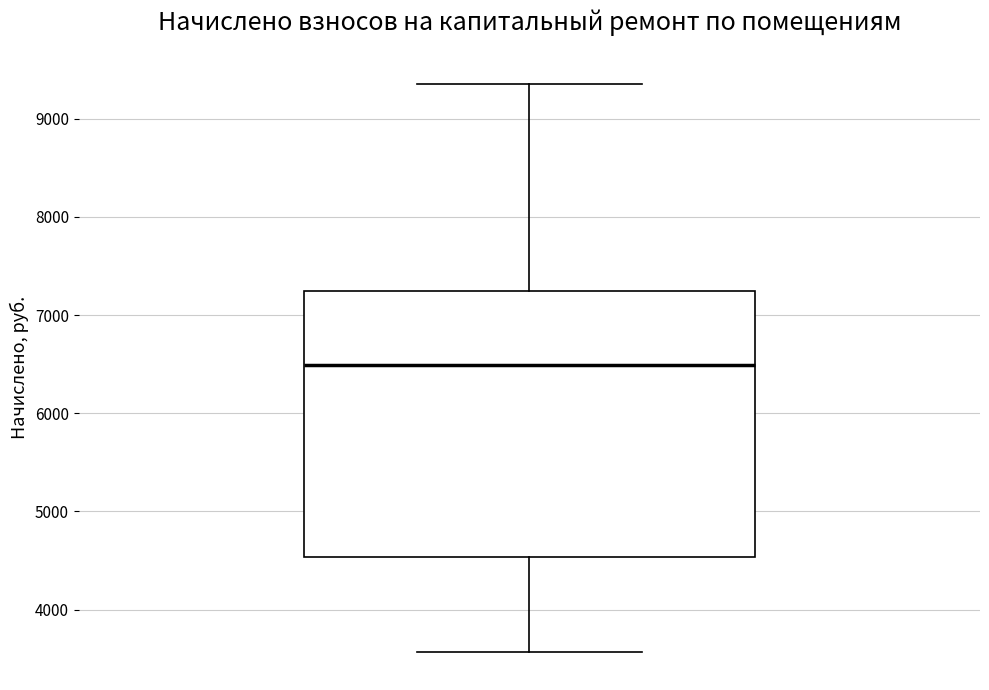

Transcribe this box plot: give where the median line is, the range the box spans, and where the two whiskers end, as read against the y-axis. The values are not printed on the chart, so give them approximately, as read against the axis.

median 6500, box 4500 to 7200, whiskers 3600 to 9400